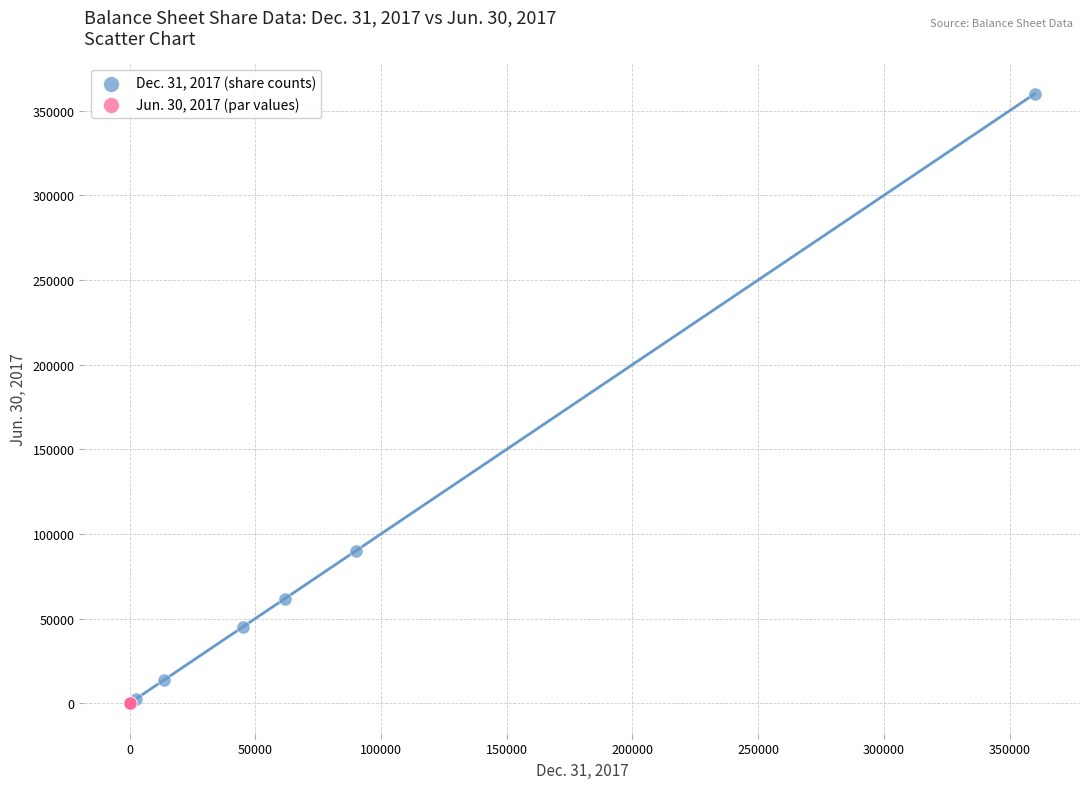

Which series has the widest spread of Y values?

Dec. 31, 2017 (share counts)